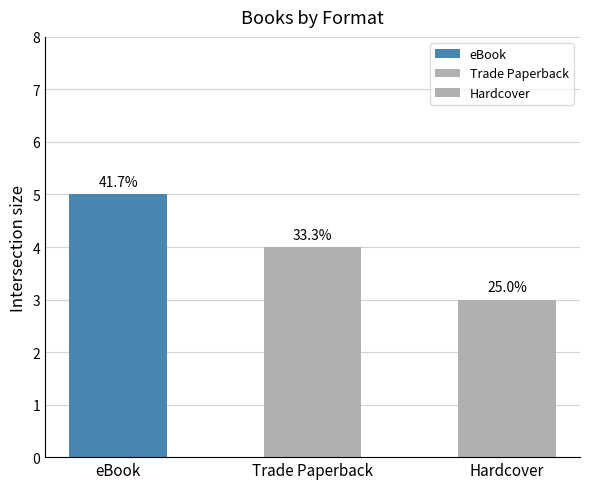

Between eBook and Trade Paperback, which is larger?

eBook